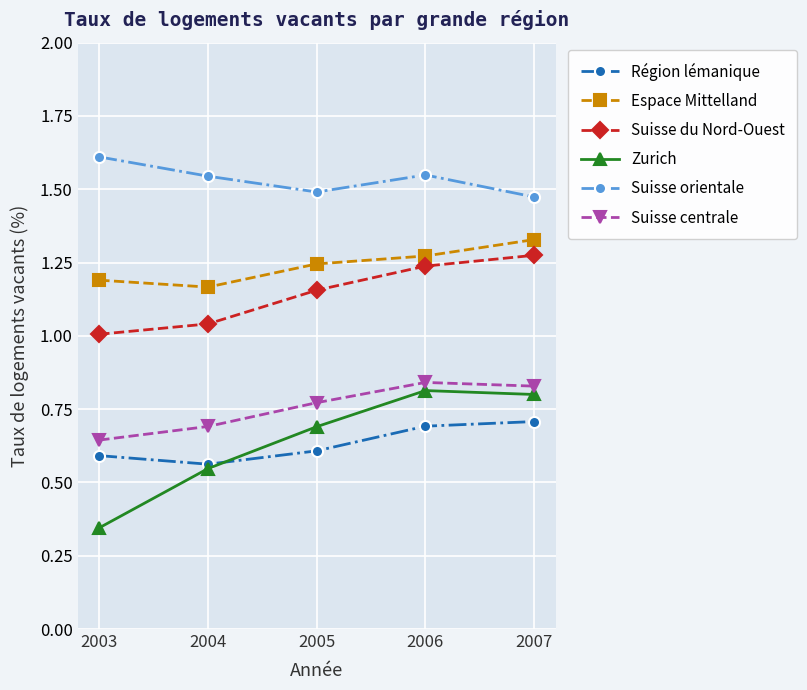

Which category has the lowest value across all series?

2003